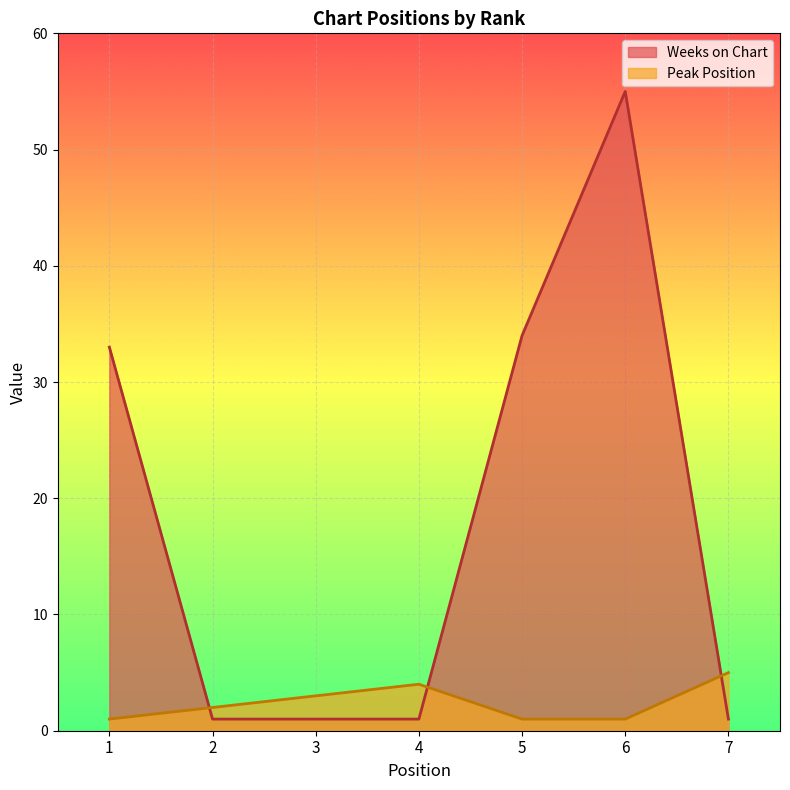

What are all the series names shown in the legend?

Weeks on Chart, Peak Position